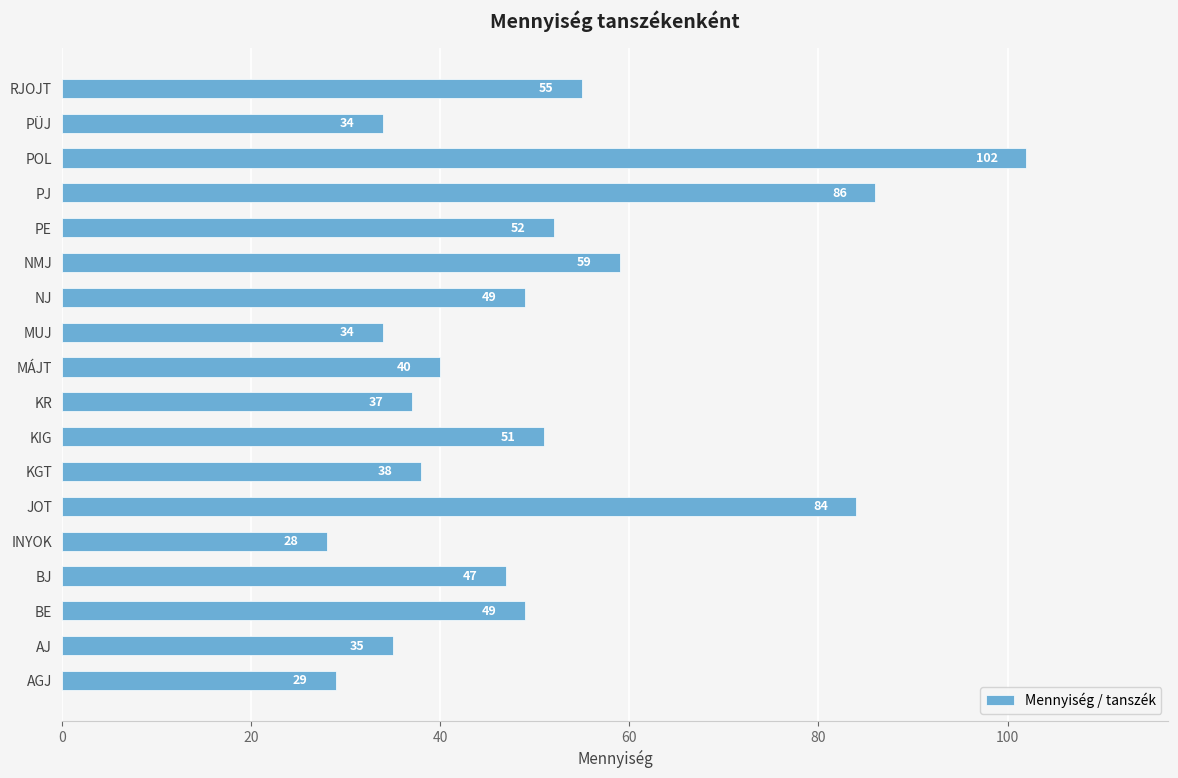

What is the change in value from BE to KGT?

-11